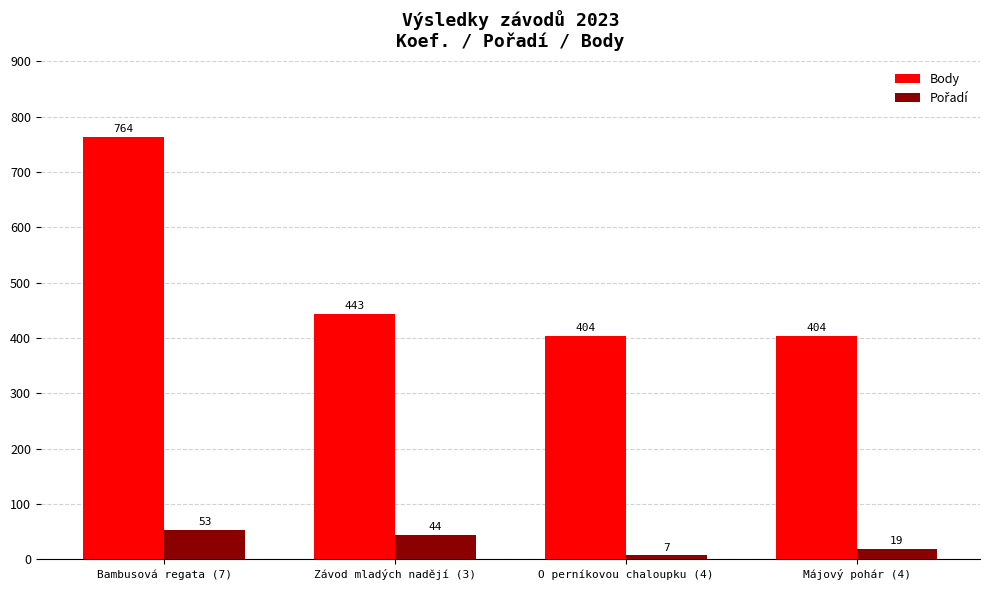

What is the total value across all series at Májový pohár (4)?

423